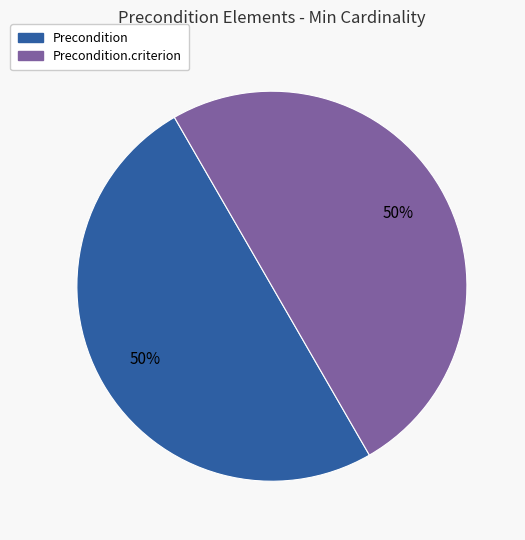

To the nearest percent, what is the average slice percentage?

50%